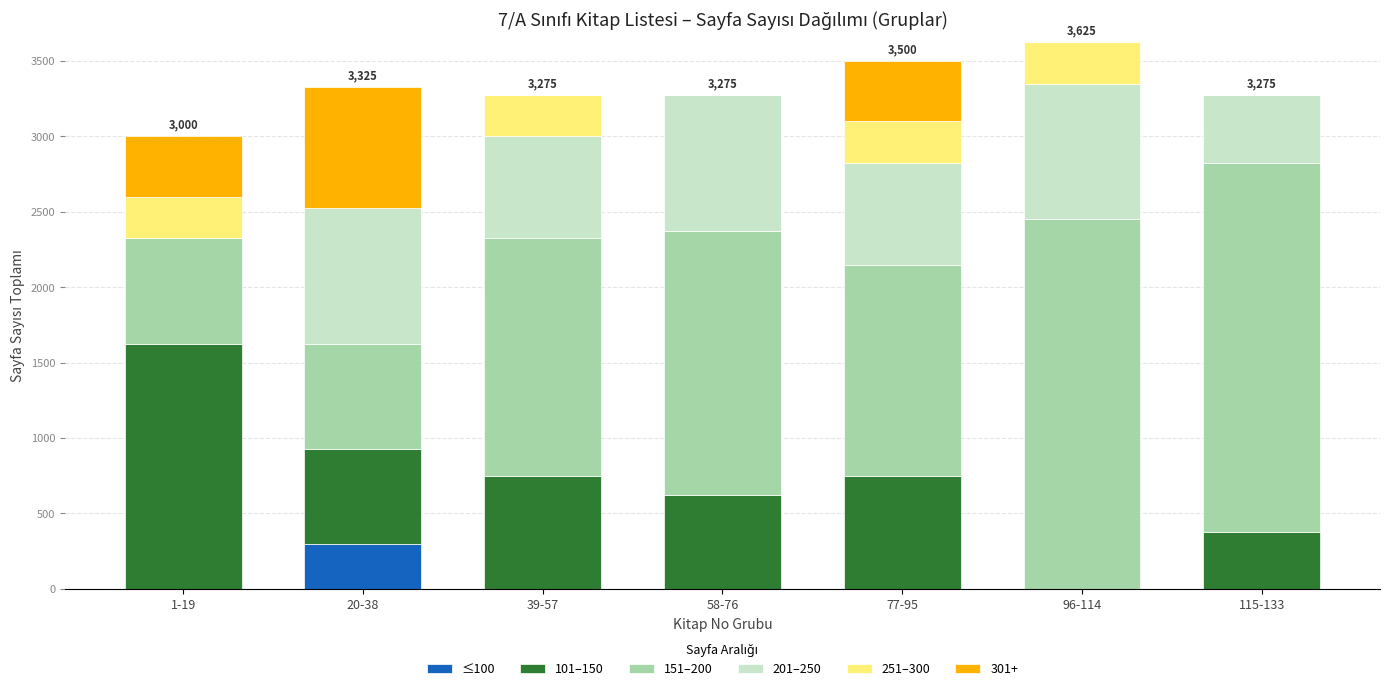

What is the total value across all series at 115-133?

3275